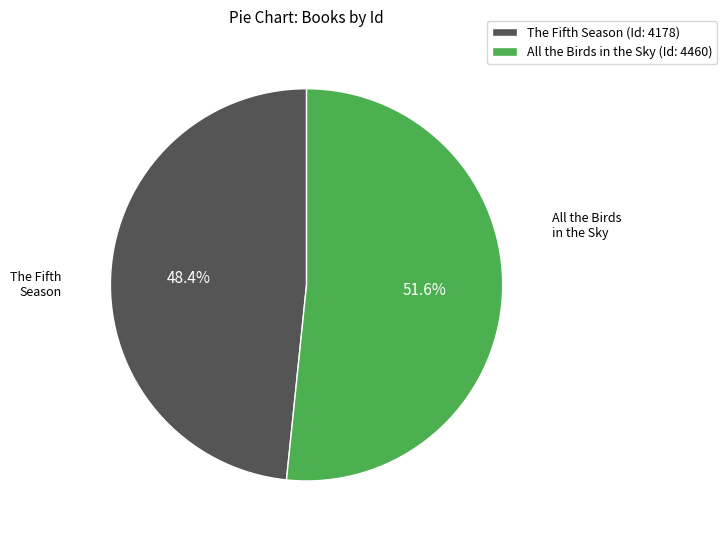

Approximately how many times larger is the value at All the Birds in the Sky (Id: 4460) compared to The Fifth Season (Id: 4178)?

1.1